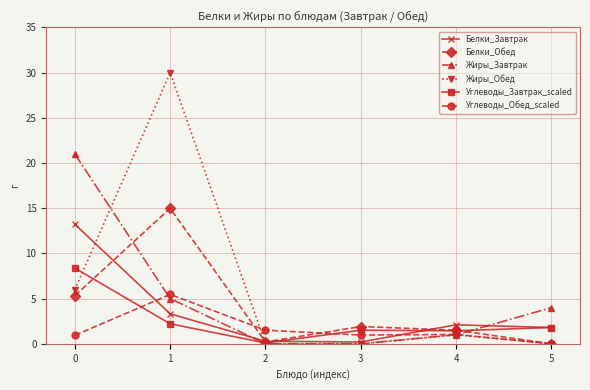

What is the maximum value for Белки_Завтрак?

13.2